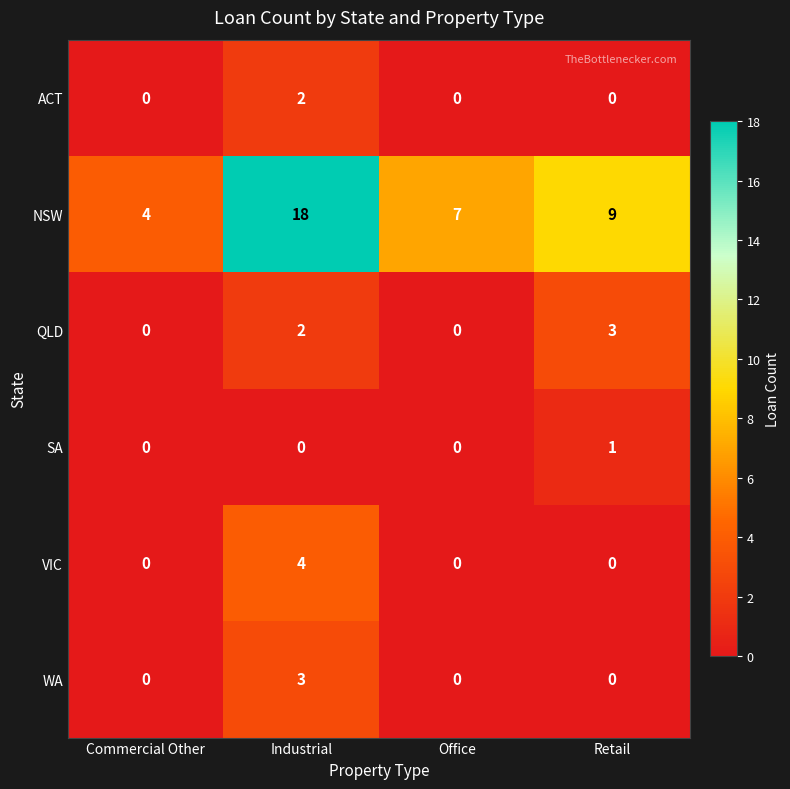

Reading left to right, what are all the values shown in this chart?

ACT: Commercial Other=0	Industrial=2	Office=0	Retail=0
NSW: Commercial Other=4	Industrial=18	Office=7	Retail=9
QLD: Commercial Other=0	Industrial=2	Office=0	Retail=3
SA: Commercial Other=0	Industrial=0	Office=0	Retail=1
VIC: Commercial Other=0	Industrial=4	Office=0	Retail=0
WA: Commercial Other=0	Industrial=3	Office=0	Retail=0